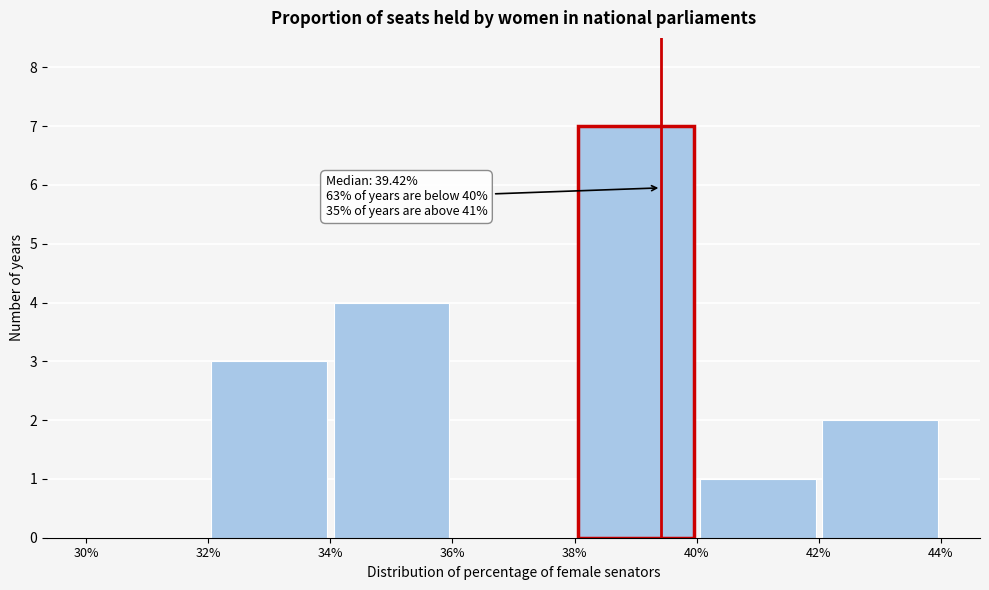

Over which range of the x-axis is the bar tallest?

38% to 40%